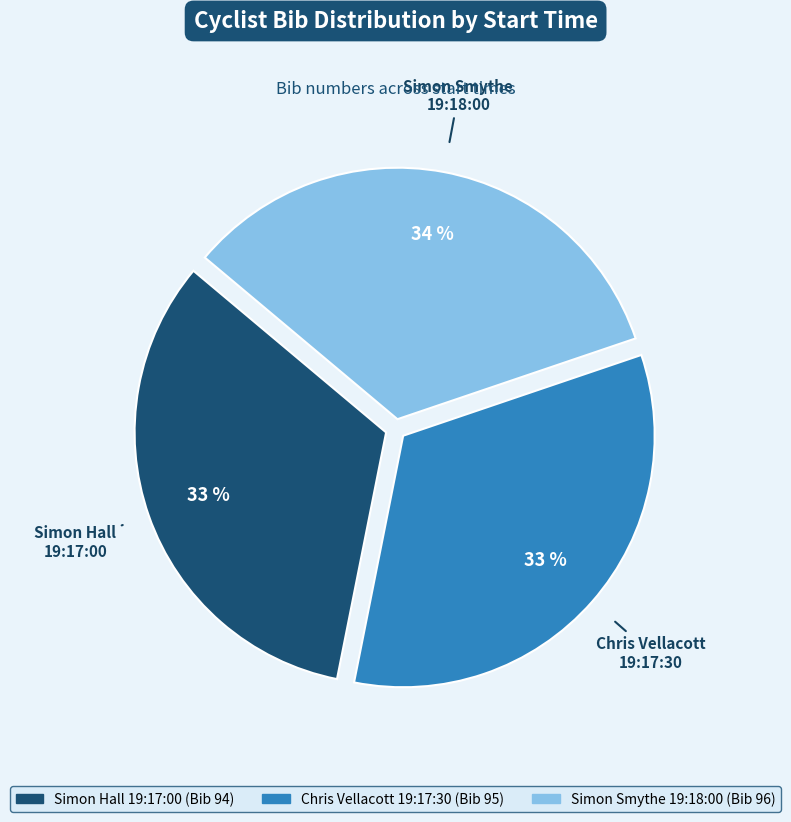

Count the number of slices in the pie.

3